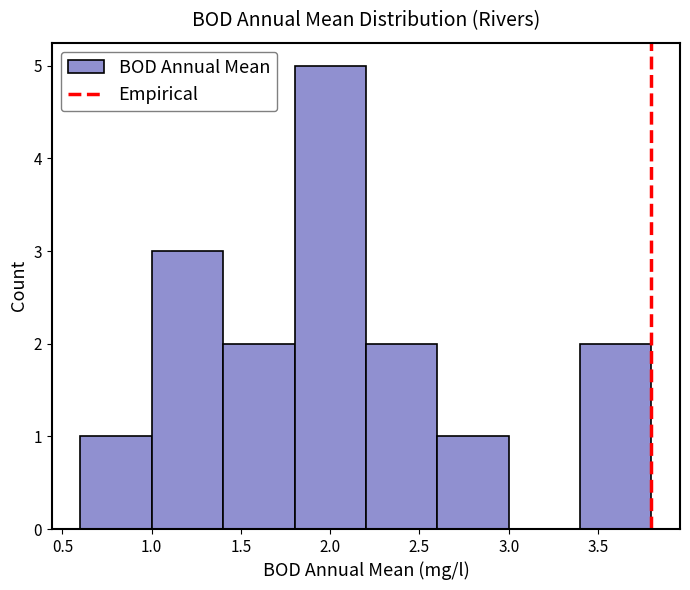

Reading left to right, transcribe this chart: for each bar, give the range it covers on the x-axis and its height. The values are not printed on the chart, so give them approximately, as read against the axis.

0.6 to 1.0: 1
1.0 to 1.4: 3
1.4 to 1.8: 2
1.8 to 2.2: 5
2.2 to 2.6: 2
2.6 to 3.0: 1
3.0 to 3.4: 0
3.4 to 3.8: 2